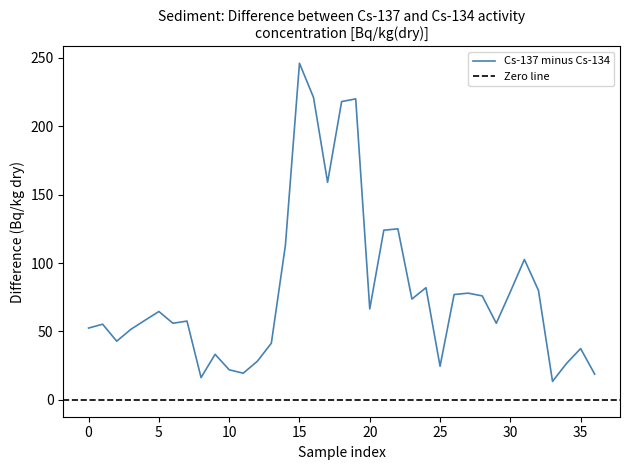

What is the average value?

78.8